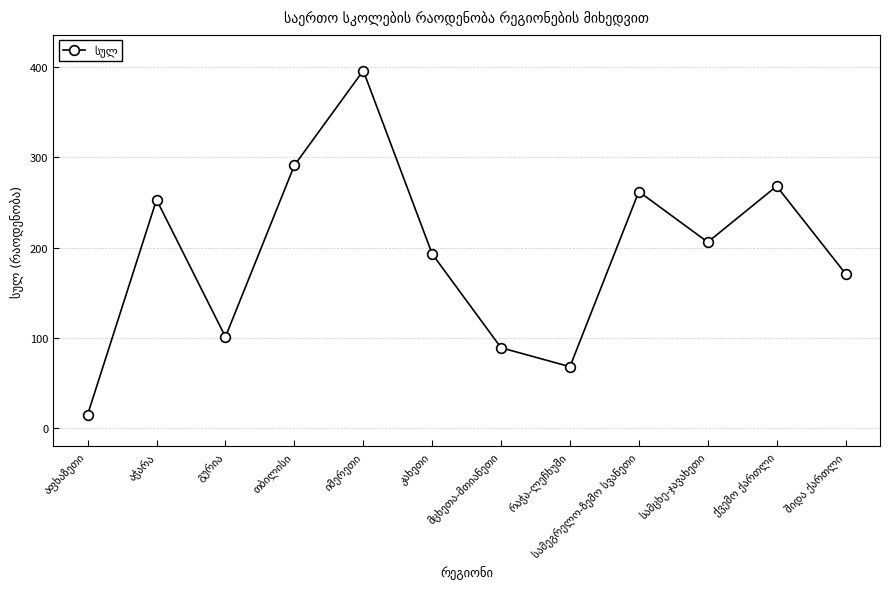

What is the value of the 1st point from the left?

15